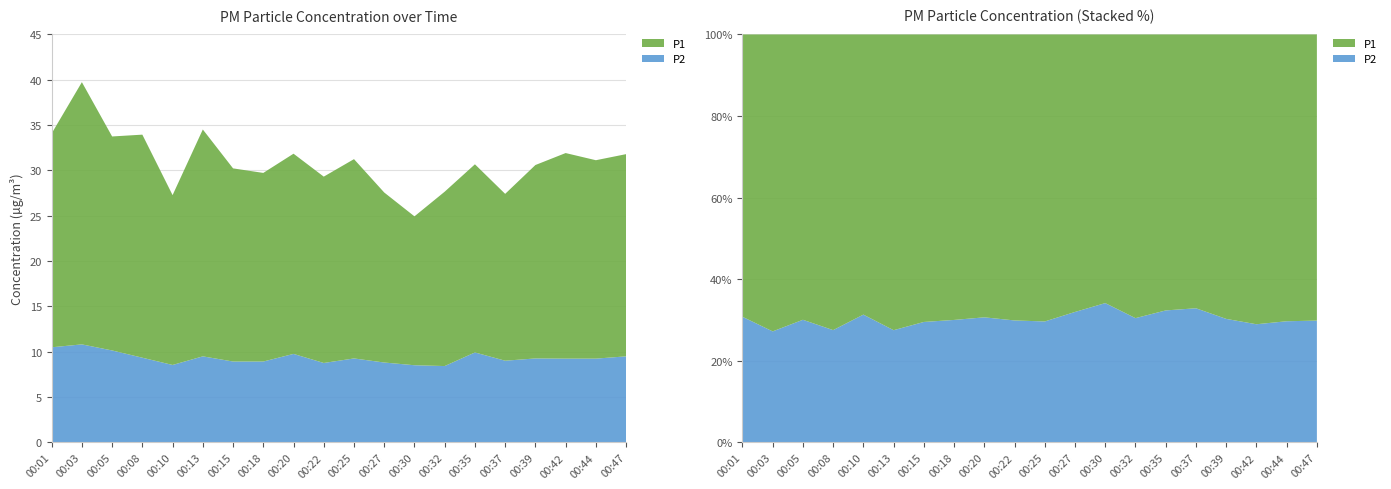

Reading left to right, what are all the values shown in this chart?

P1: 23.6	28.9	23.6	24.6	18.7	25.0	21.3	20.8	22.1	20.6	22.0	18.8	16.4	19.2	20.8	18.4	21.3	22.7	21.9	22.3
P2: 10.5	10.8	10.2	9.3	8.6	9.5	8.9	8.9	9.8	8.8	9.3	8.8	8.5	8.4	9.9	9.0	9.3	9.2	9.2	9.5